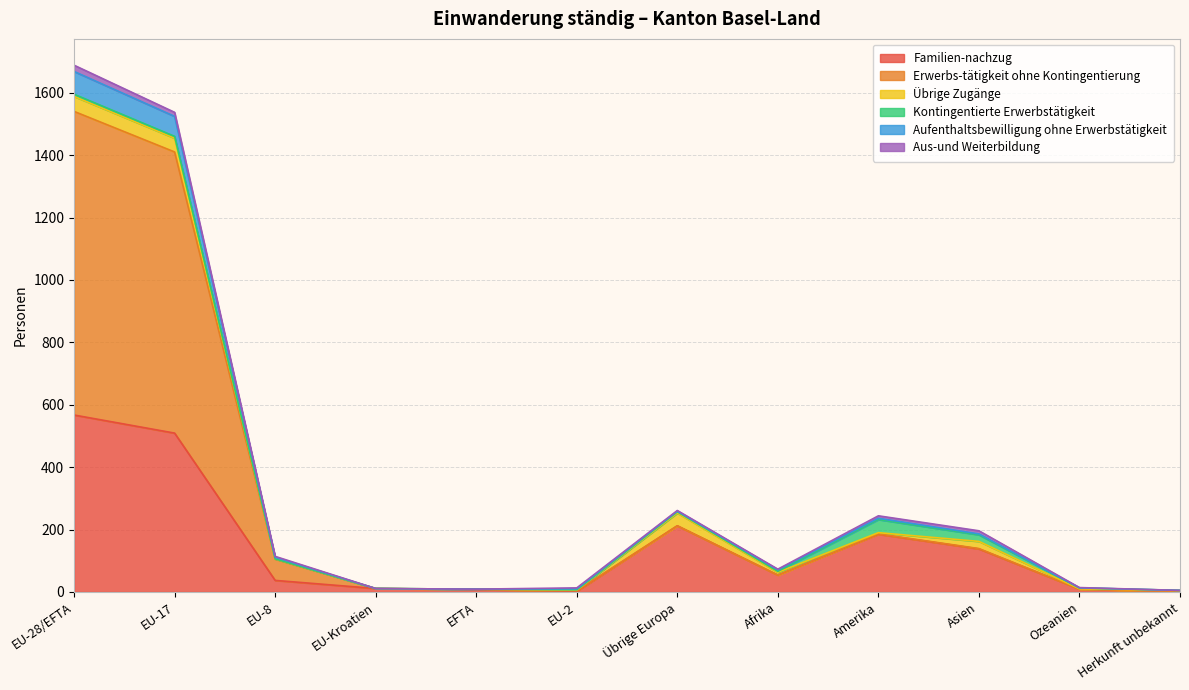

At which label does Familien-nachzug reach its peak?

EU-28/EFTA